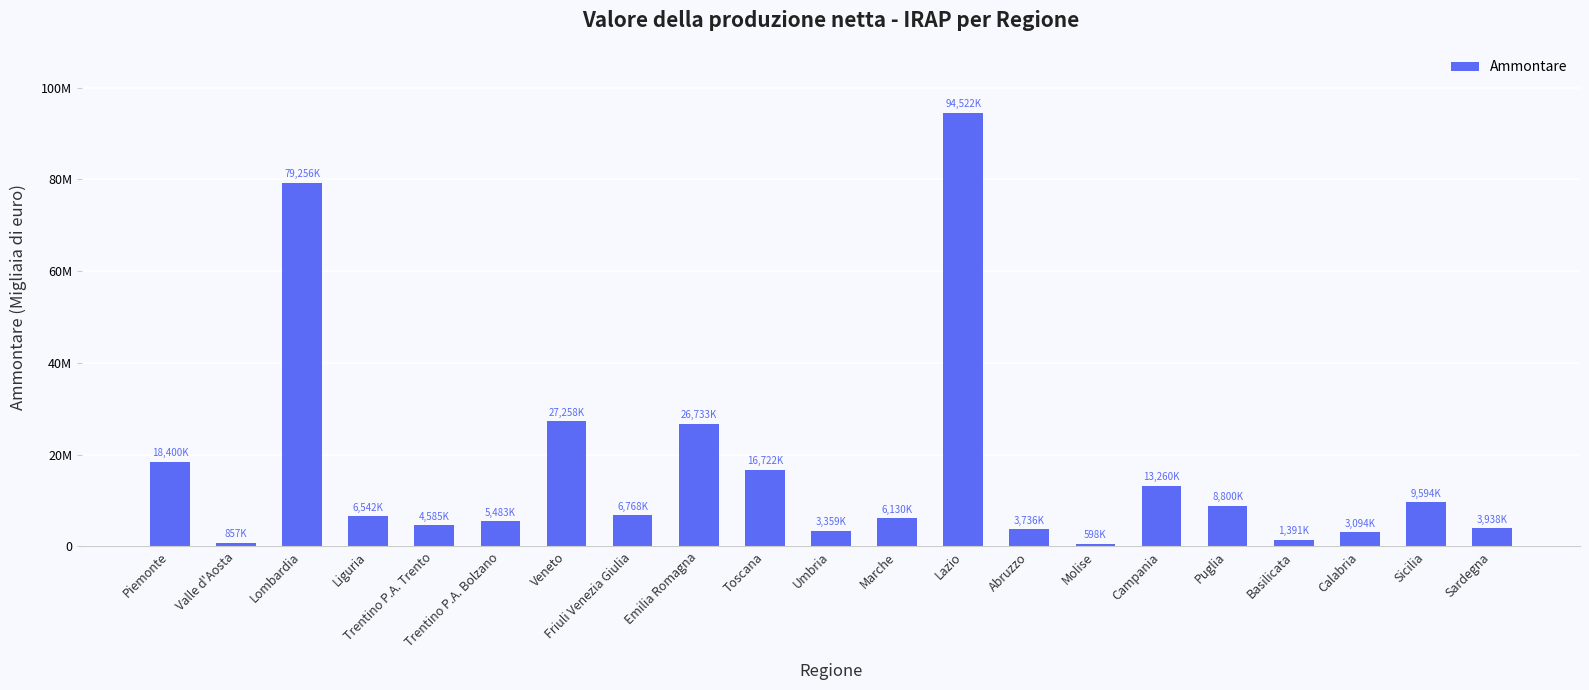

Rank the categories by value from highest to lowest.

Lazio, Lombardia, Veneto, Emilia Romagna, Piemonte, Toscana, Campania, Sicilia, Puglia, Friuli Venezia Giulia, Liguria, Marche, Trentino P.A. Bolzano, Trentino P.A. Trento, Sardegna, Abruzzo, Umbria, Calabria, Basilicata, Valle d'Aosta, Molise